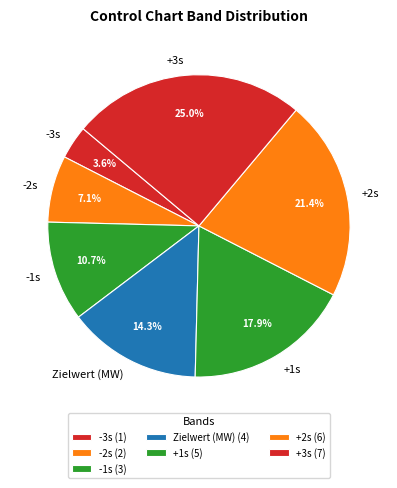

Is it true that -2s is 7% of the pie?

True